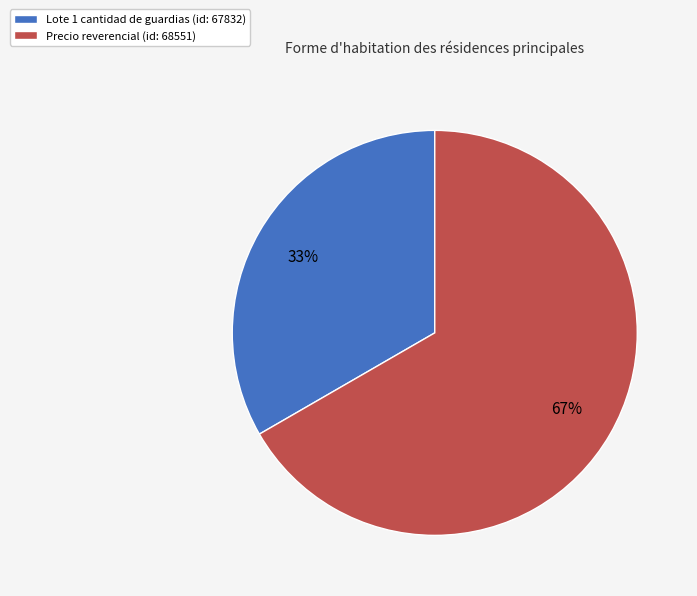

To the nearest percent, what percentage of the pie is Precio reverencial (id: 68551)?

67%